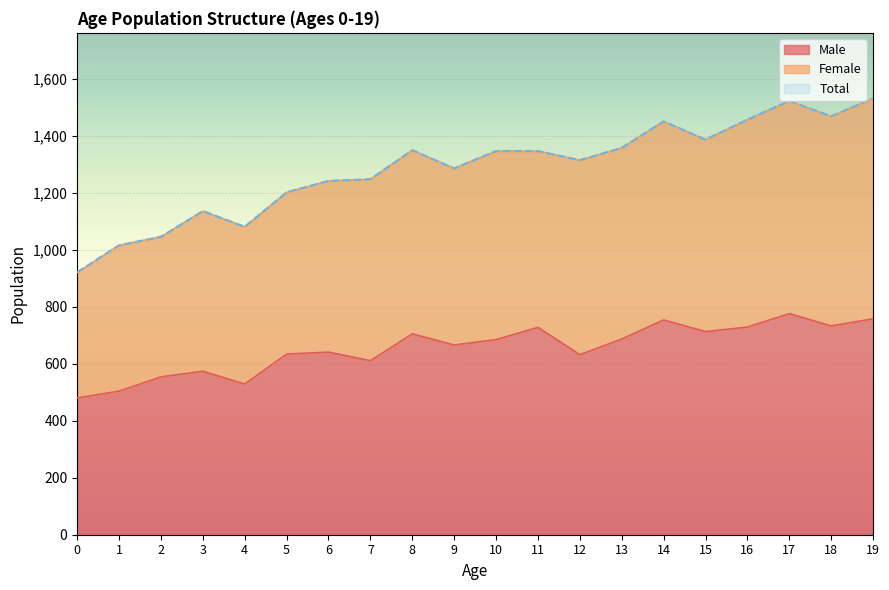

At how many categories does at least one series exceed 951?

19